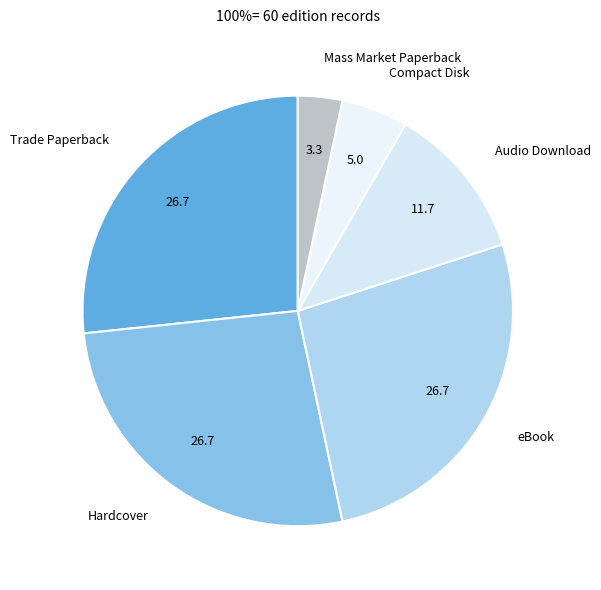

True or false: eBook accounts for 27% of the total.

True